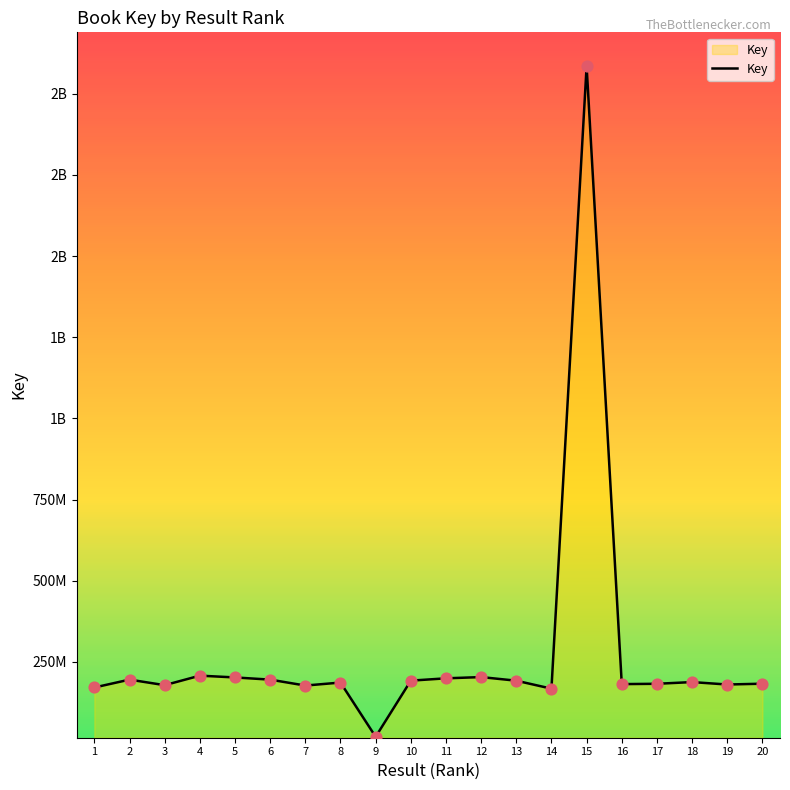

What is the ratio of the value at 11 to the value at 12?

1.0